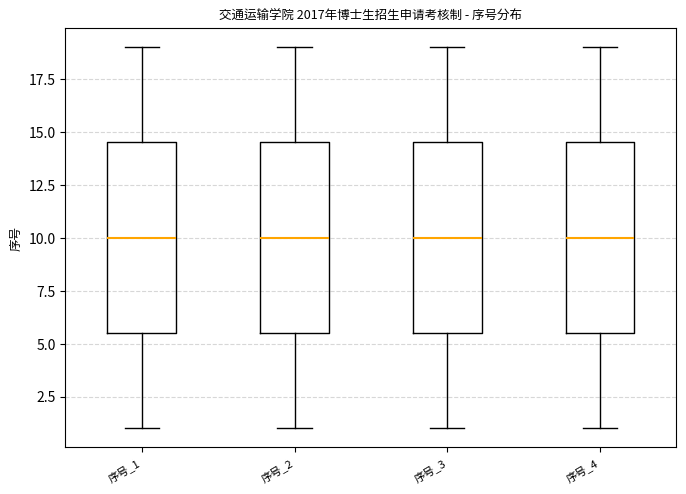

Reading left to right, read every box against the y-axis: the position of its median line, the range the box covers, and the ends of its whiskers. The values are not printed on the chart, so give them approximately, as read against the axis.

序号_1: median 10.0, box 5.5 to 14.5, whiskers 1.0 to 19.0
序号_2: median 10.0, box 5.5 to 14.5, whiskers 1.0 to 19.0
序号_3: median 10.0, box 5.5 to 14.5, whiskers 1.0 to 19.0
序号_4: median 10.0, box 5.5 to 14.5, whiskers 1.0 to 19.0